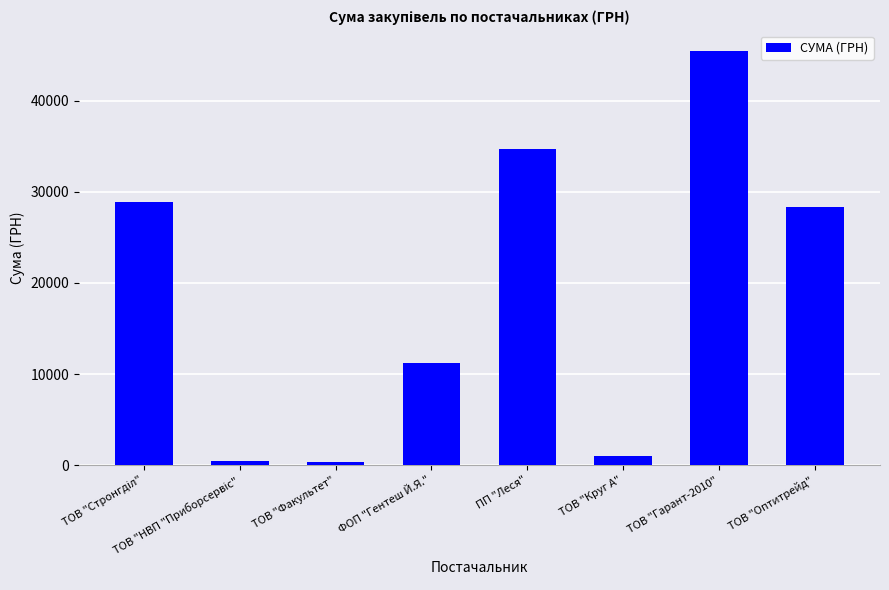

The chart shows a value of 365.0 at ТОВ "Факультет". True or false?

True